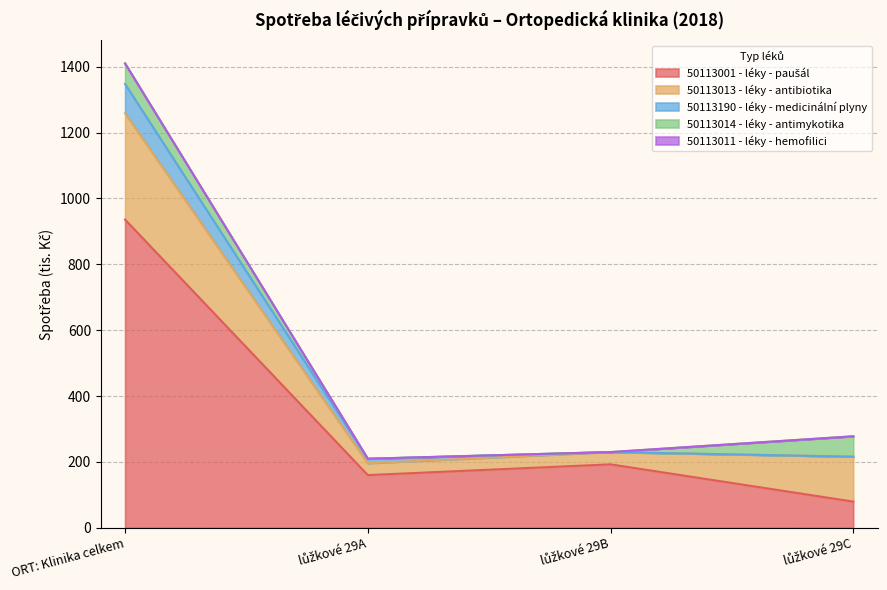

True or false: 50113001 - léky - paušál has more than 1 points higher than both neighbors.

False